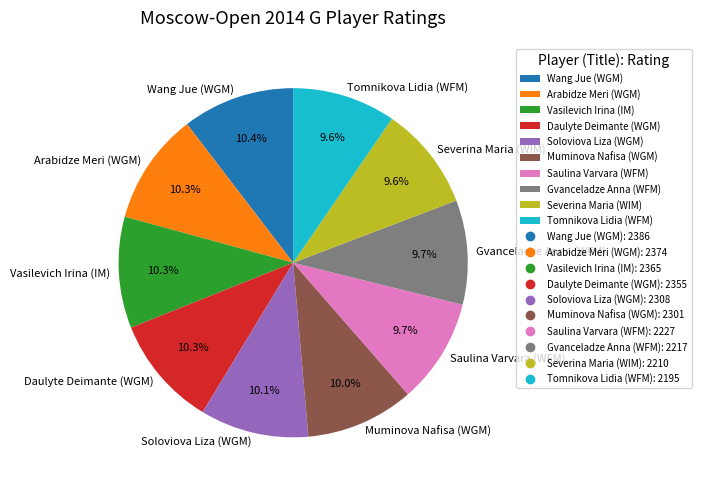

True or false: Daulyte Deimante (WGM) accounts for 22% of the total.

False